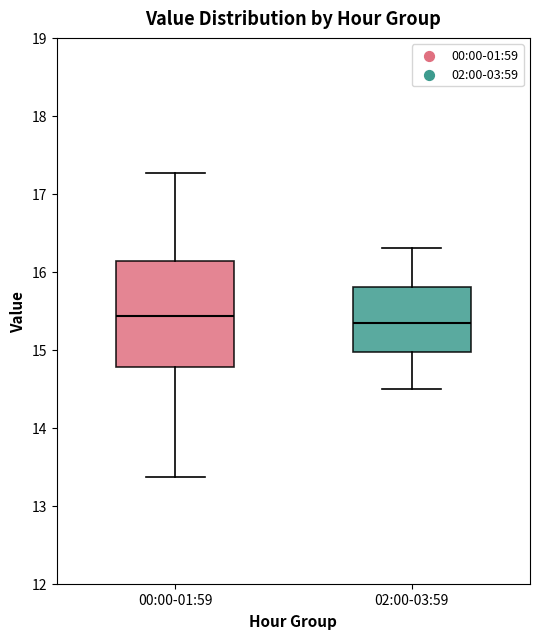

Comparing the boxes themselves (not the whiskers), which one is the tallest?

00:00-01:59